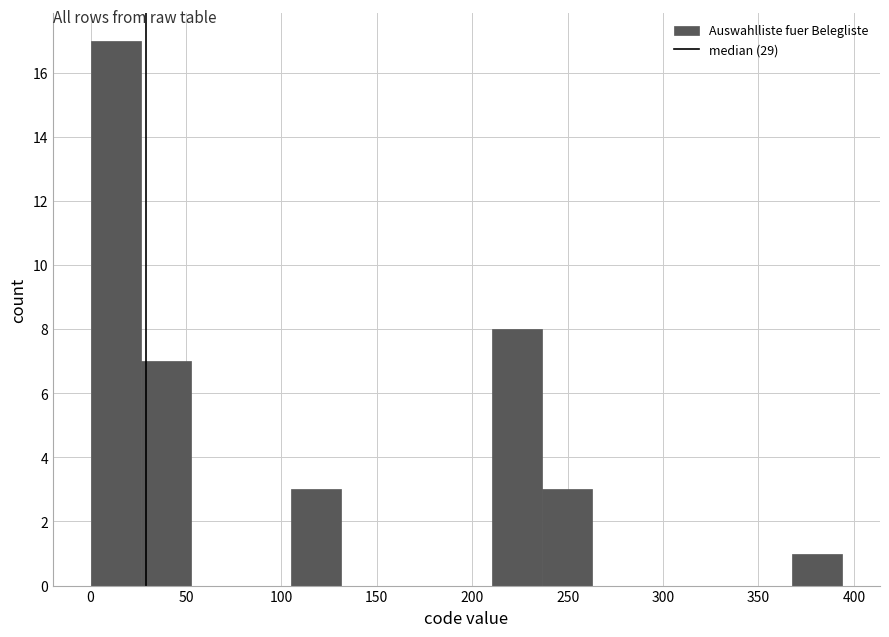

What is the height of the bar covering 25 to 55 on the x-axis? Neither the bar edges nor the heights are printed on the chart, so give them approximately, as read against the axes.

7